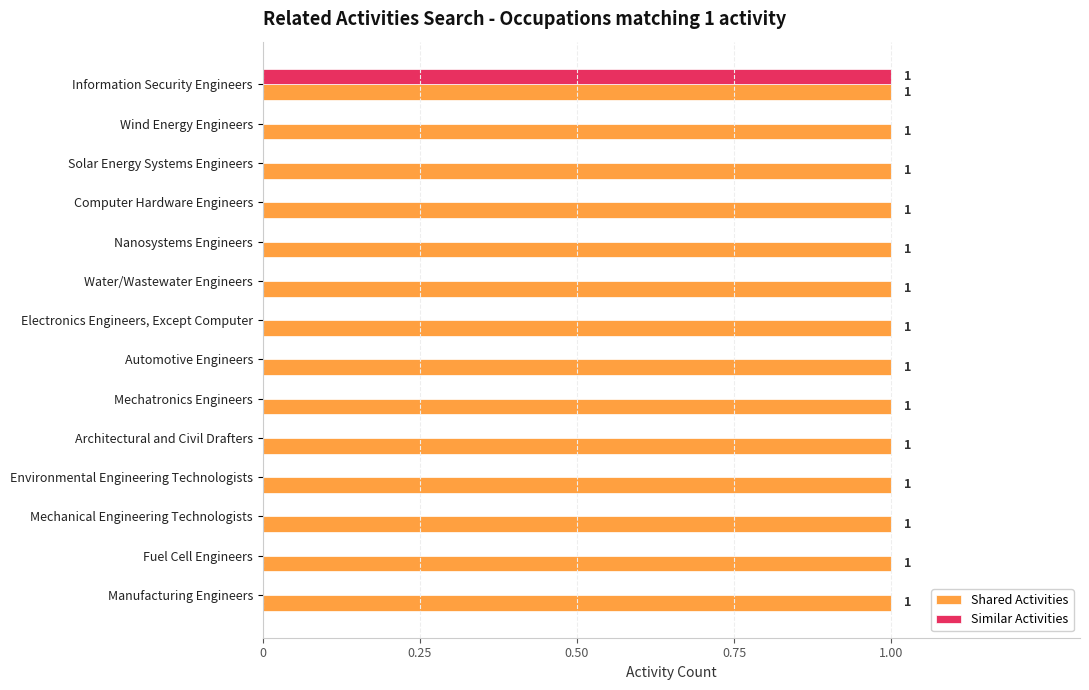

What is the sum of all Shared Activities values?

14